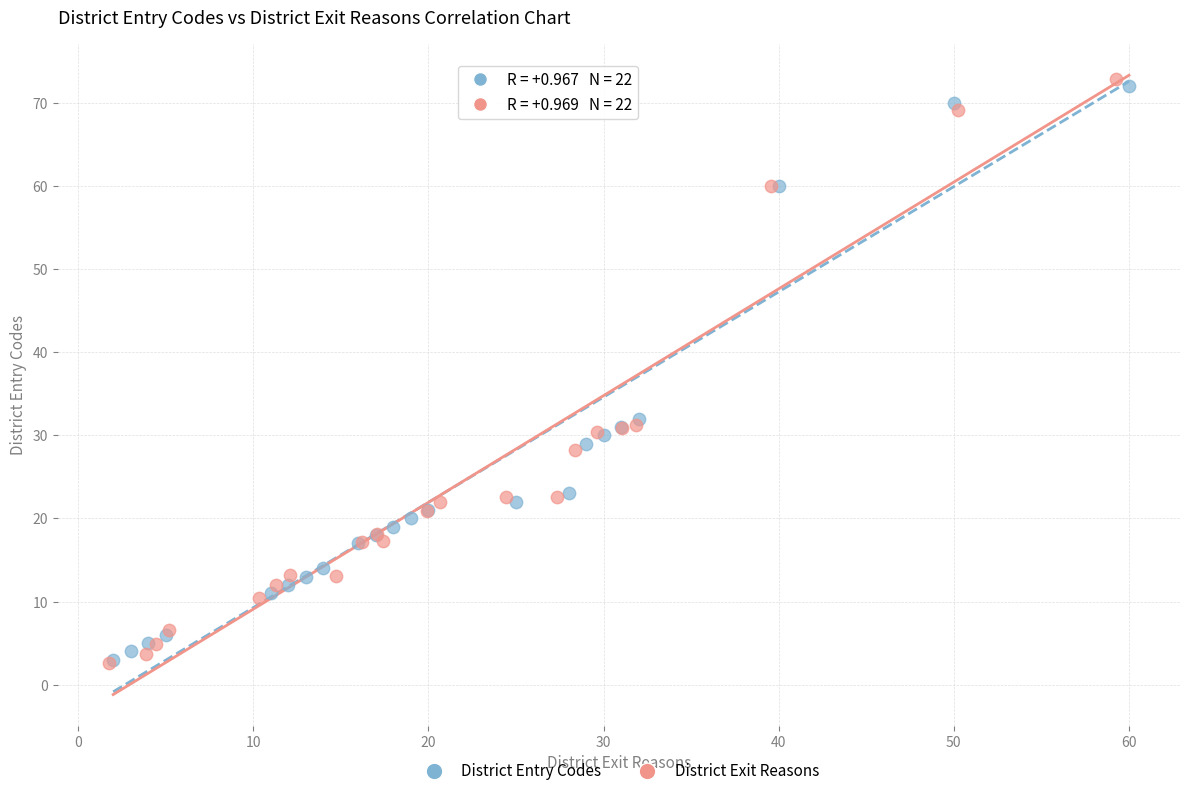

What are all the series names shown in the legend?

District Entry Codes, District Exit Reasons